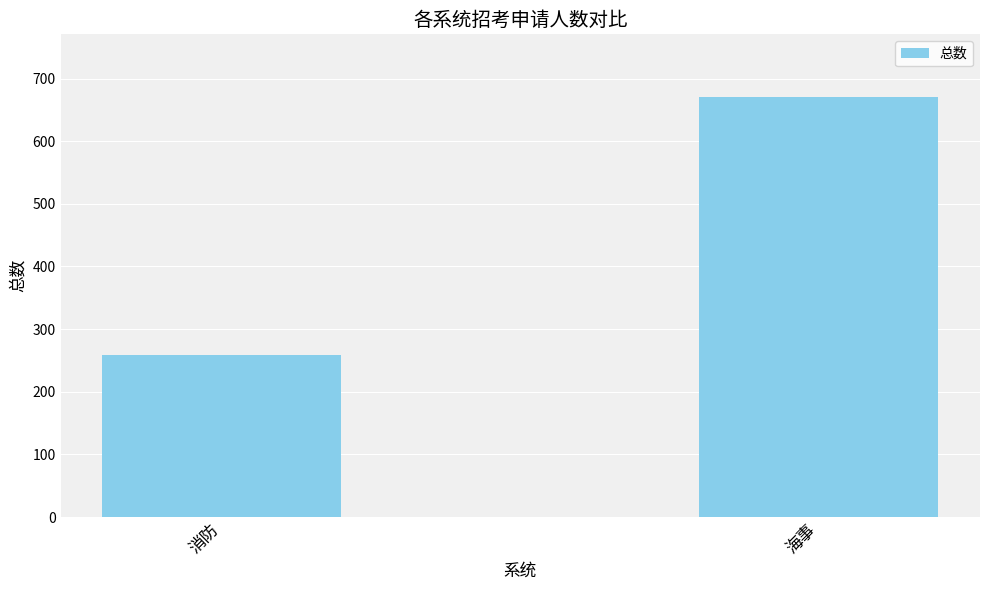

The chart shows a value of 670 at 海事. True or false?

True